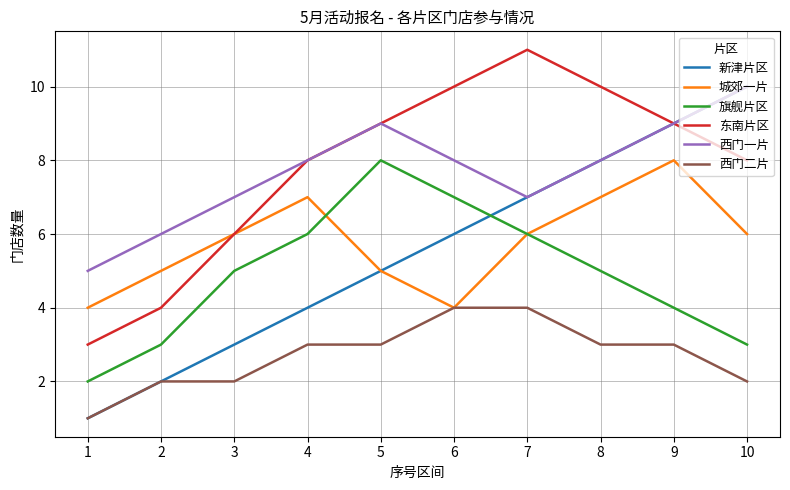

Is it true that 东南片区 equals 6 at 3?

True